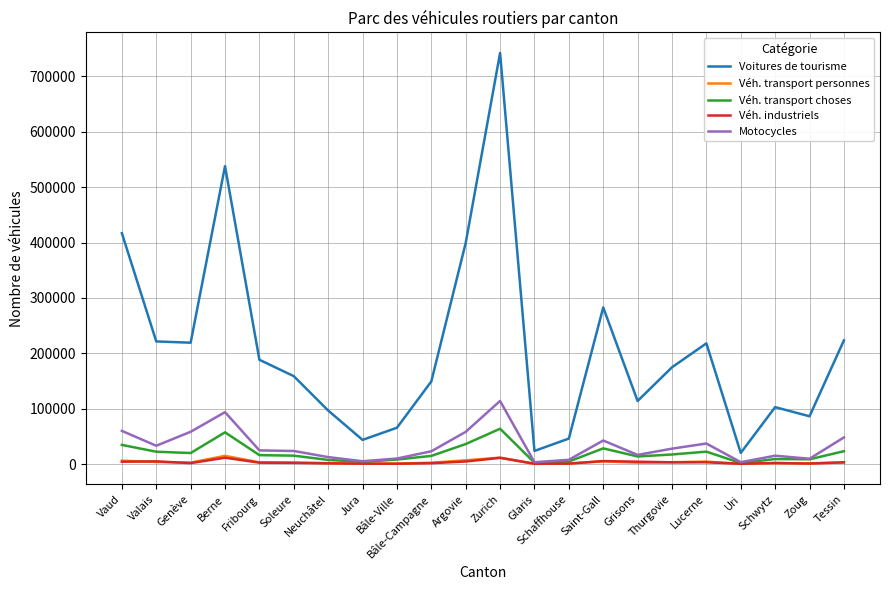

At how many categories does at least one series exceed 508470?

2